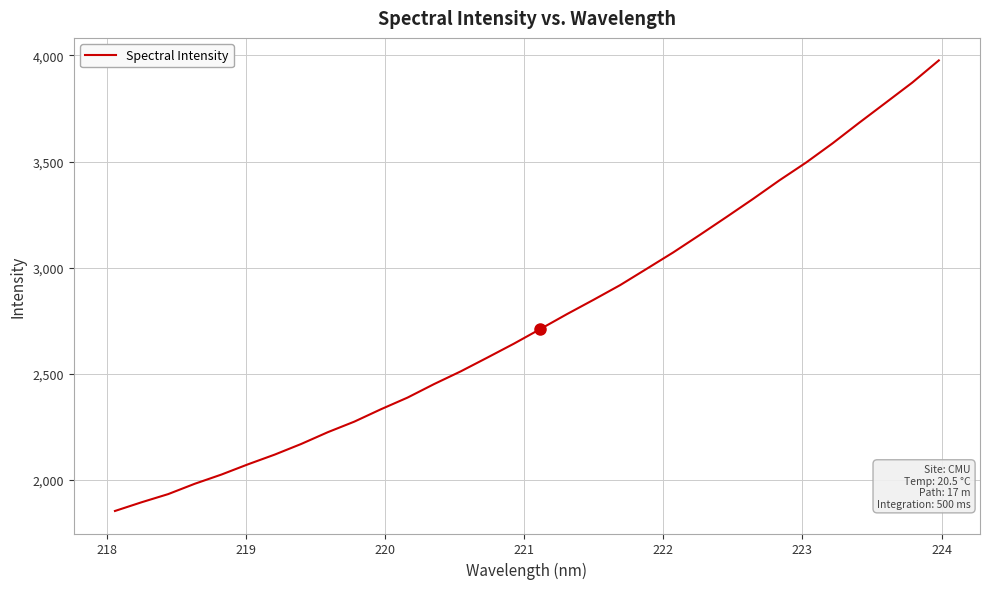

What is the difference between the maximum and minimum values?

2121.7